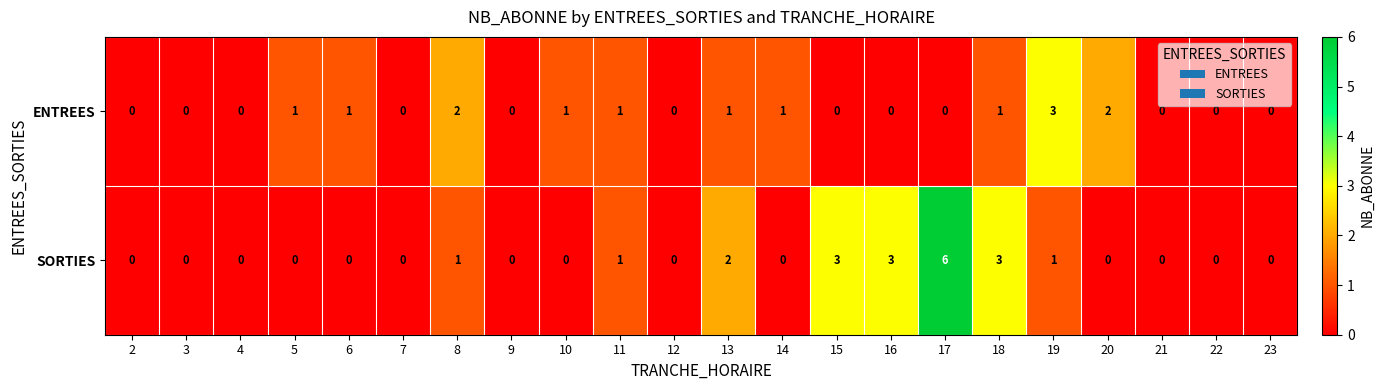

The value of ENTREES at 17 is 0. True or false?

True